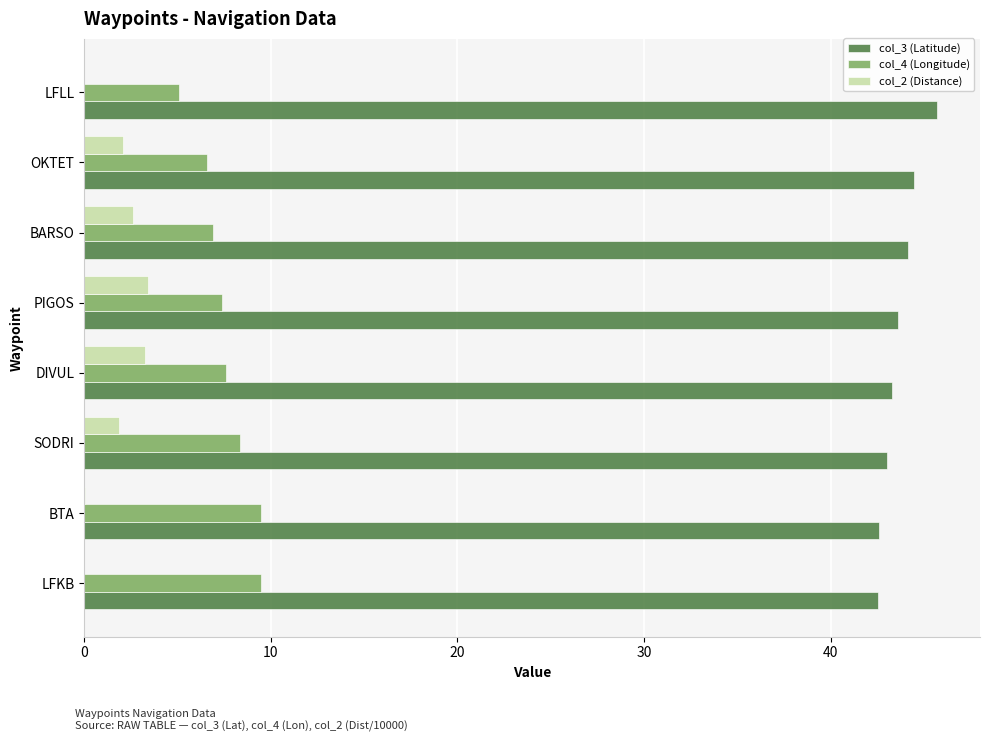

What is the maximum value for col_3 (Latitude)?

45.7